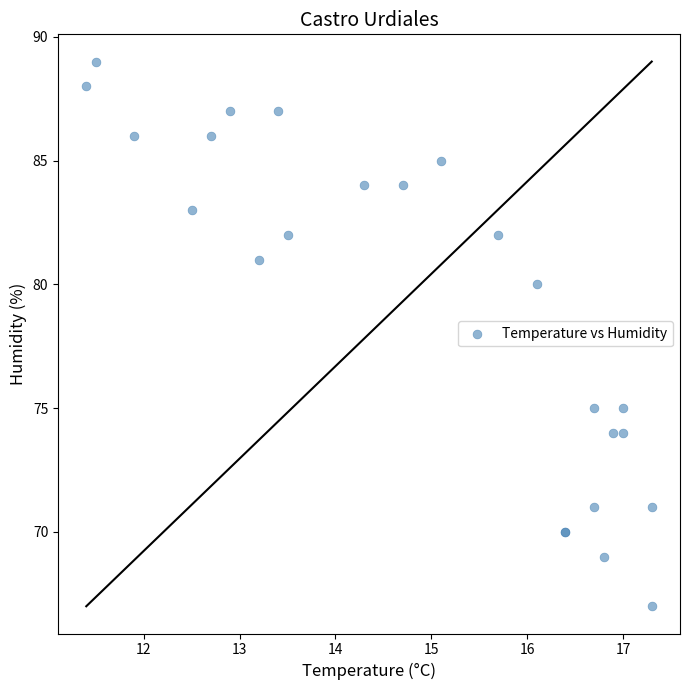

What Y value in the scatter plot is closest to 78?

80